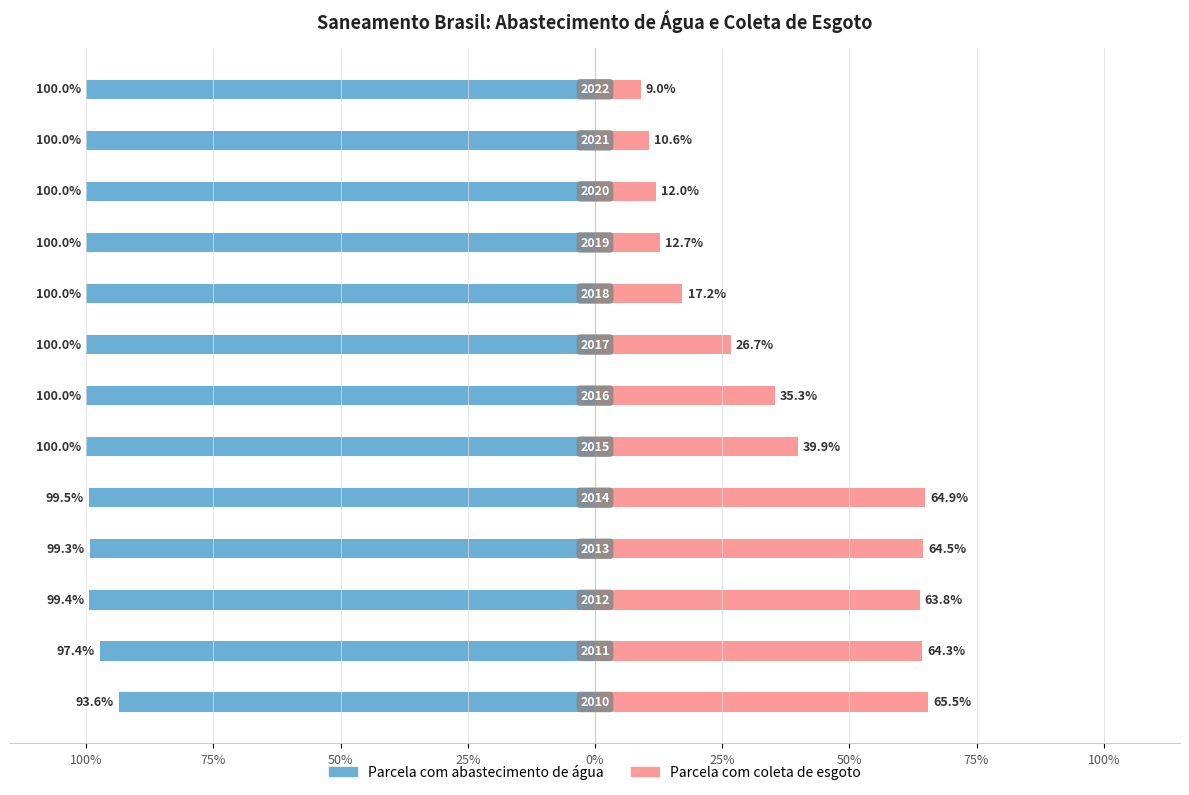

Between 50% and 11, which is larger?

50%